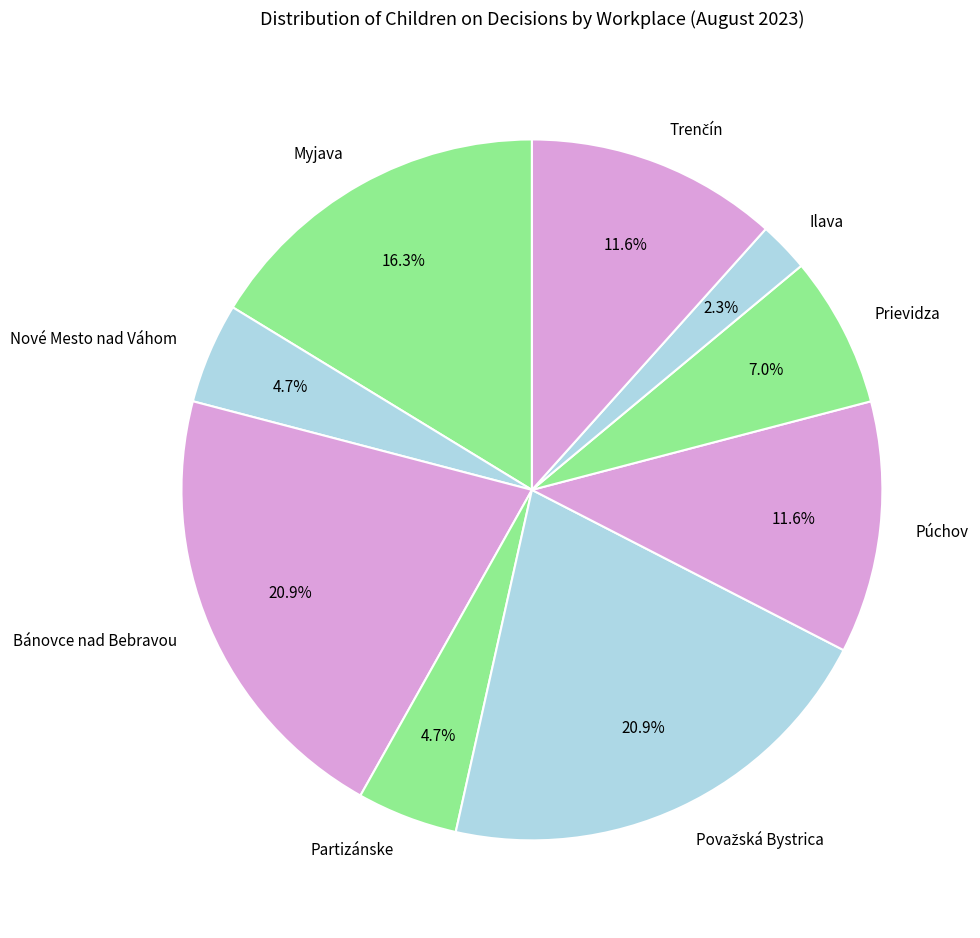

Count the number of slices in the pie.

9